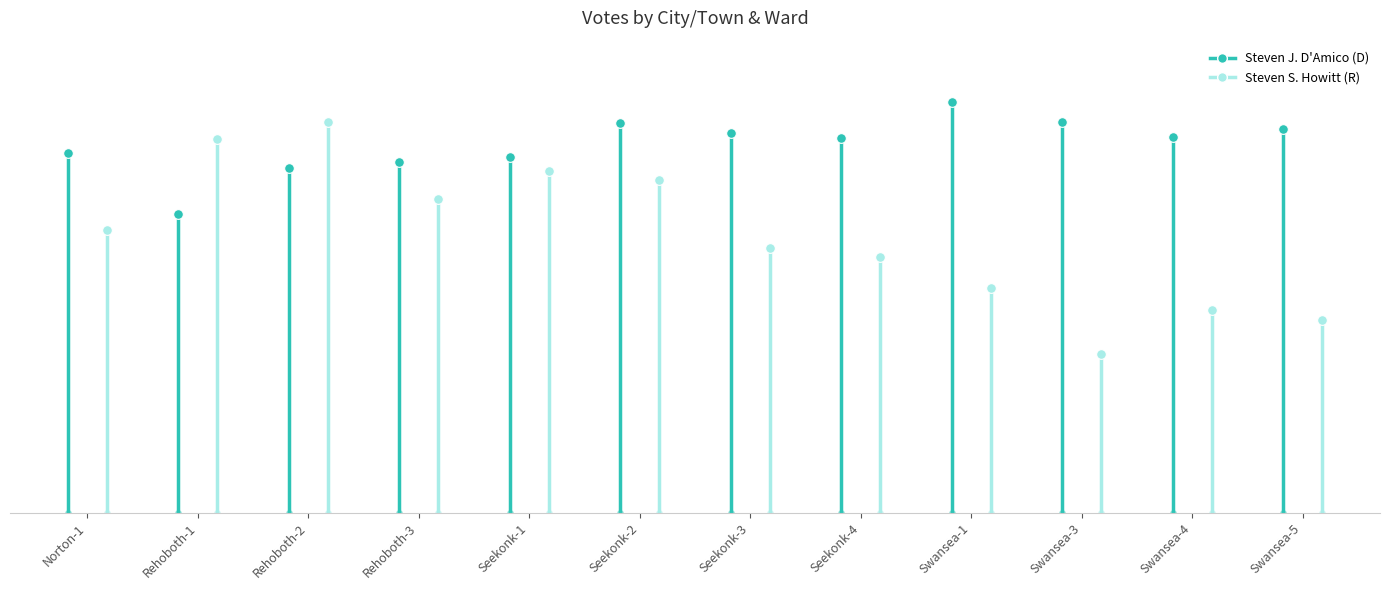

Is it true that Steven J. D'Amico (D) equals 1179 at Swansea-3?

False